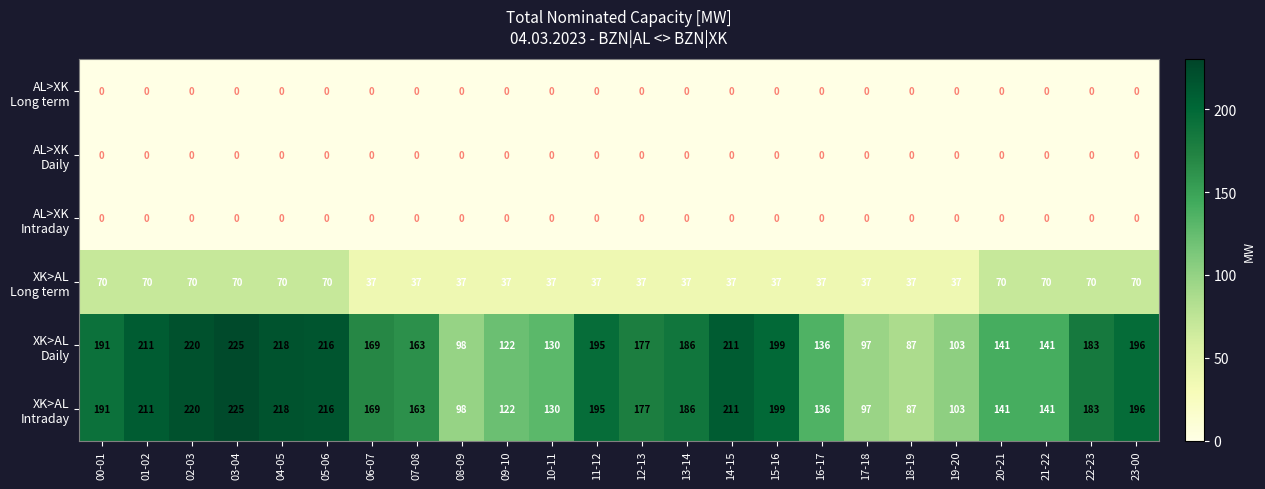

What is the difference between the highest and lowest values at 01-02?

211